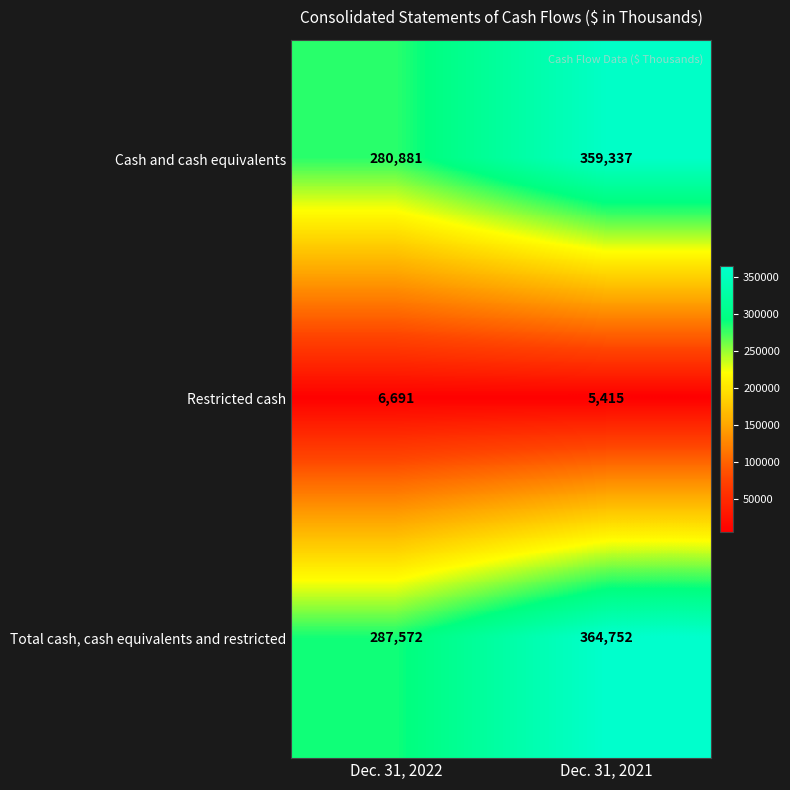

What value does the Total cash, cash equivalents and restricted series have at Dec. 31, 2021, to the nearest 10?

364750